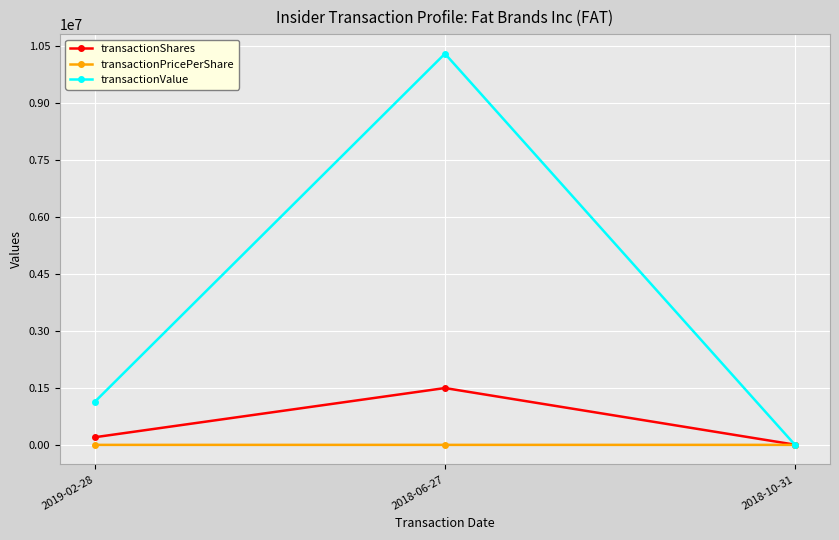

What is the total value across all series at 2019-02-28?

1338968.6